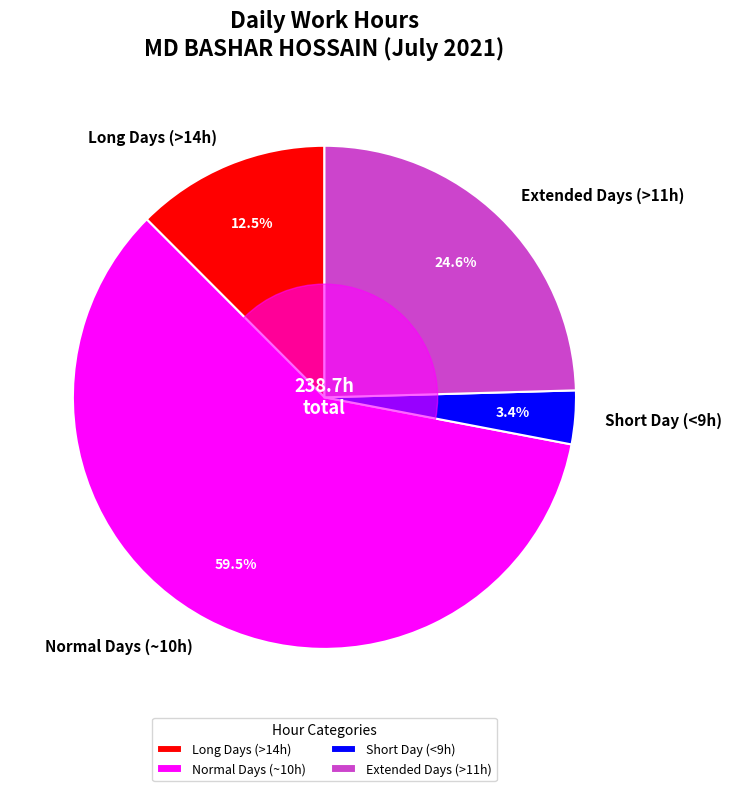

How many slices are in this pie chart?

4